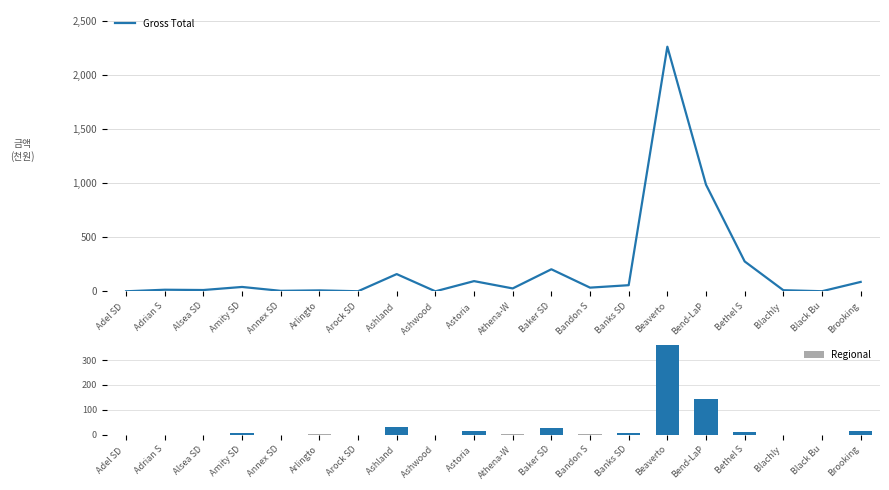

What is the difference between the maximum and minimum values in the Gross Total series?

2259.9